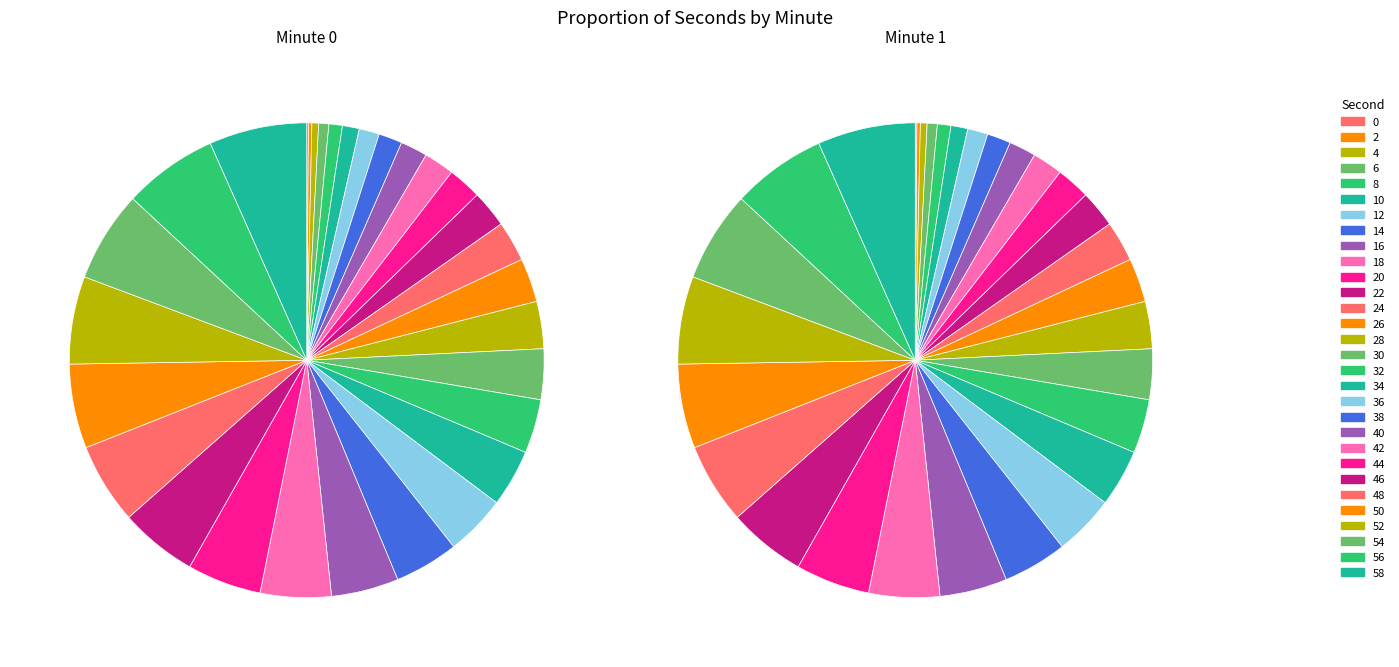

Between 48 and 46, which is larger?

48